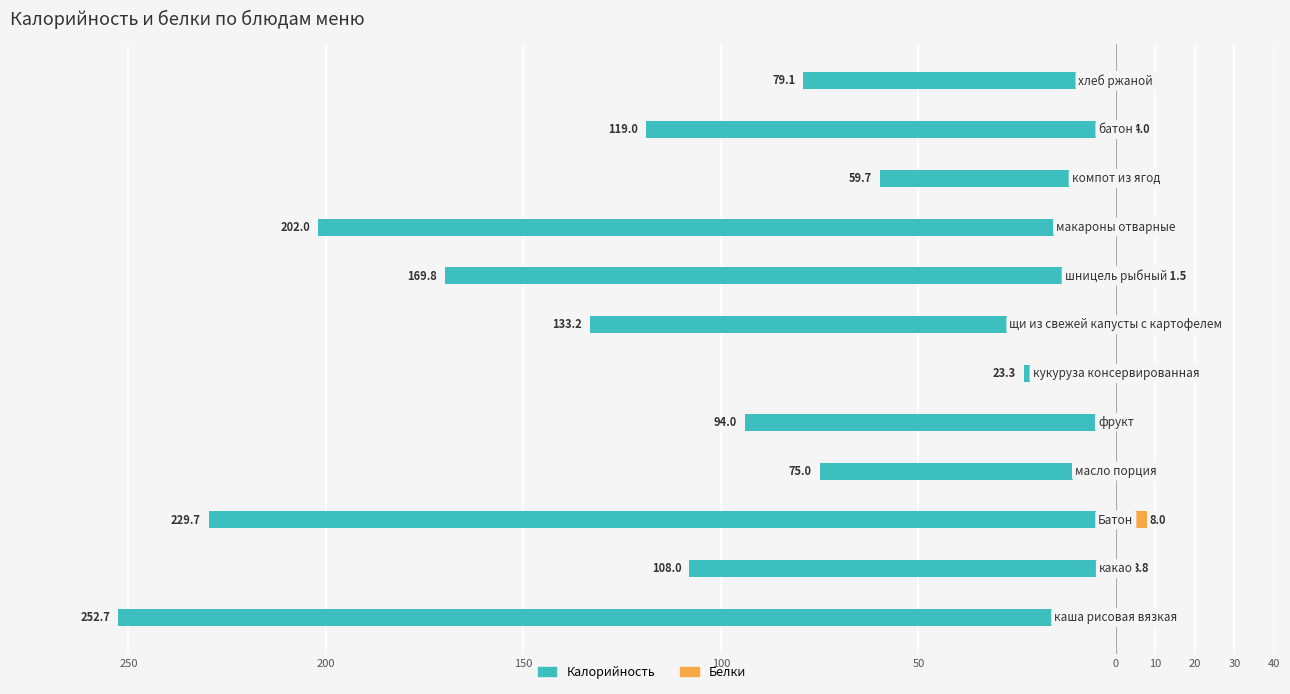

What are all the series names shown in the legend?

Калорийность, Белки